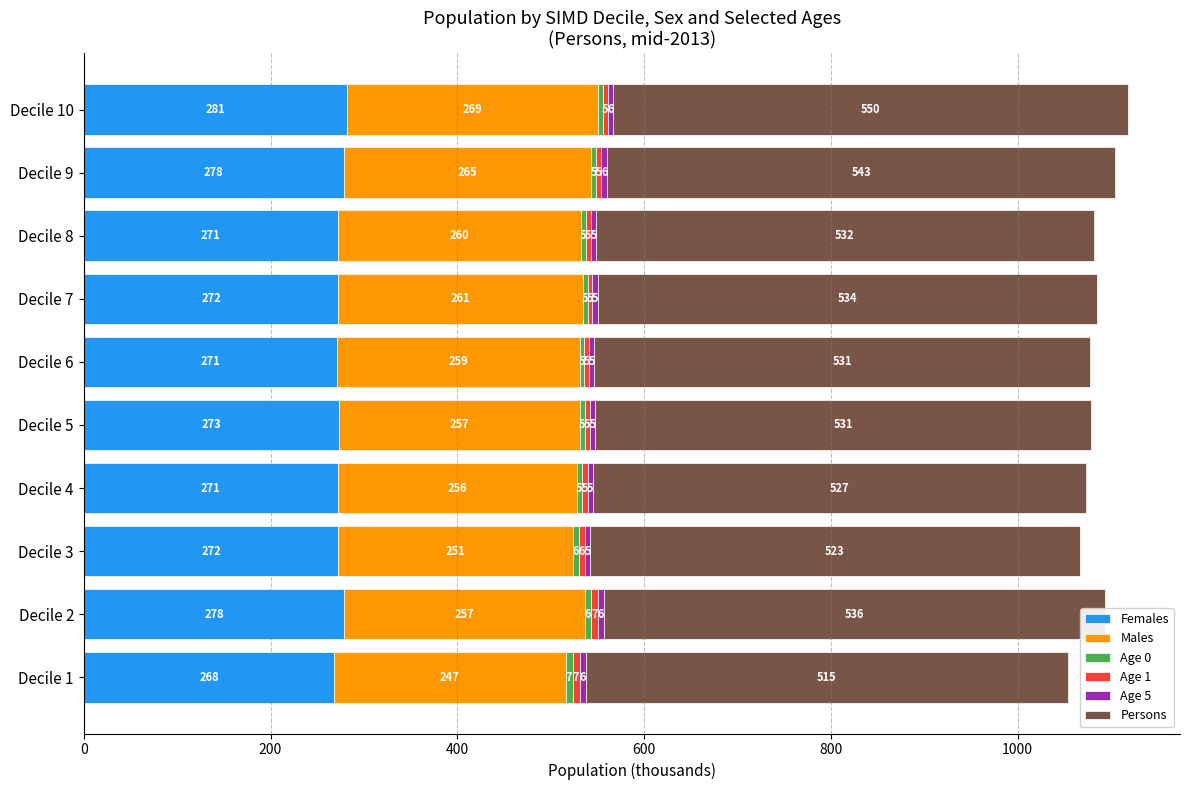

At which label does Females reach its peak?

Decile 10